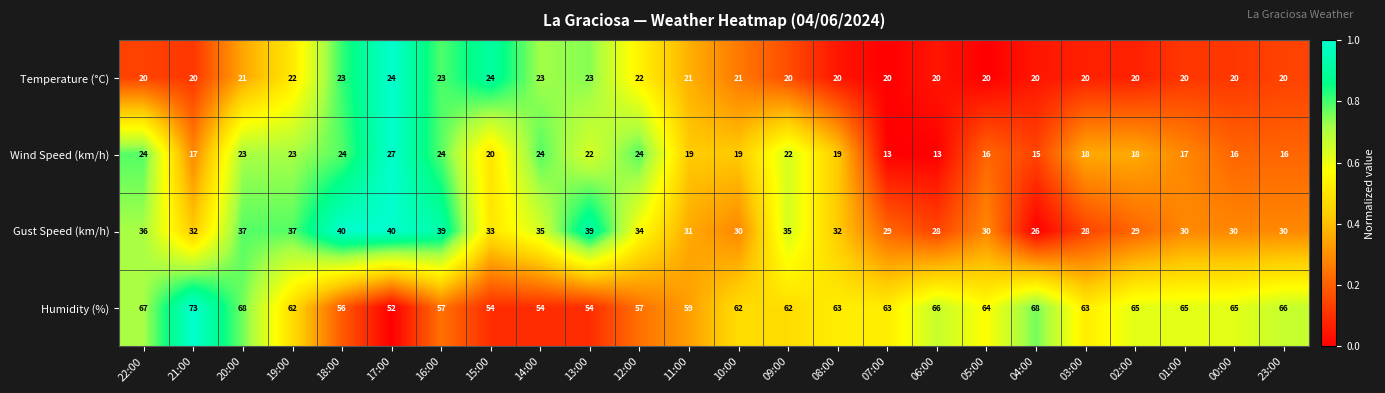

What is the maximum value shown in the chart?

73